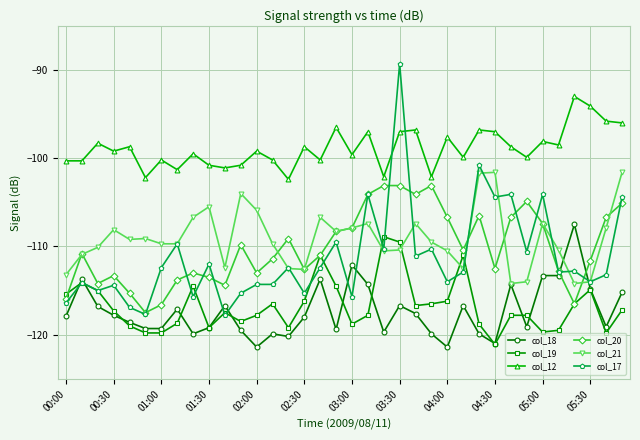

What is the greatest value displayed?

-89.3